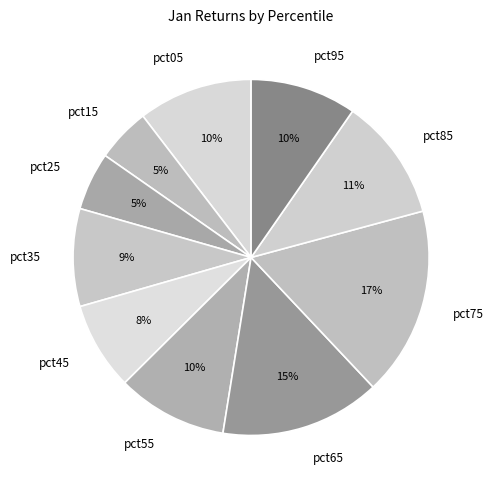

What percentage is the pct85 slice, to the nearest percent?

11%